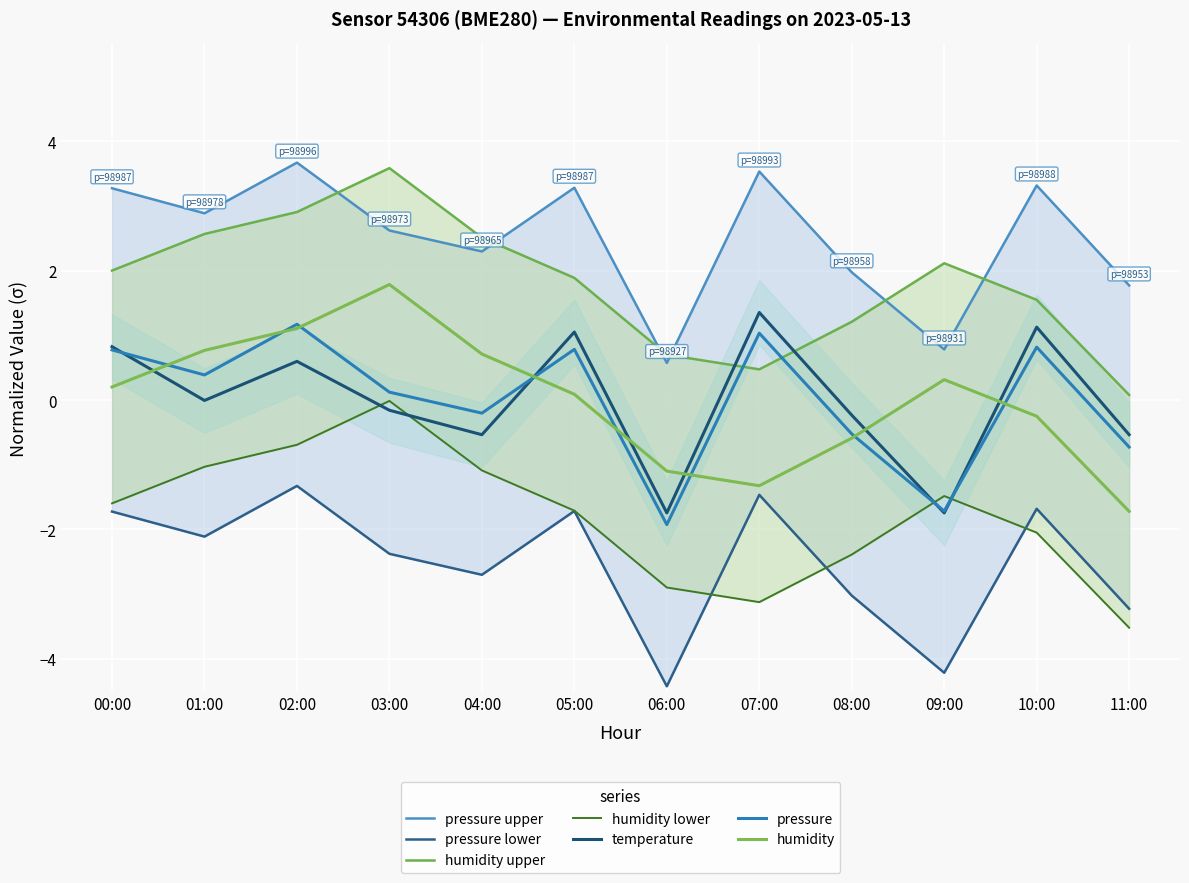

Is the value of temperature at 08:00 greater than the value of pressure at 08:00?

Yes